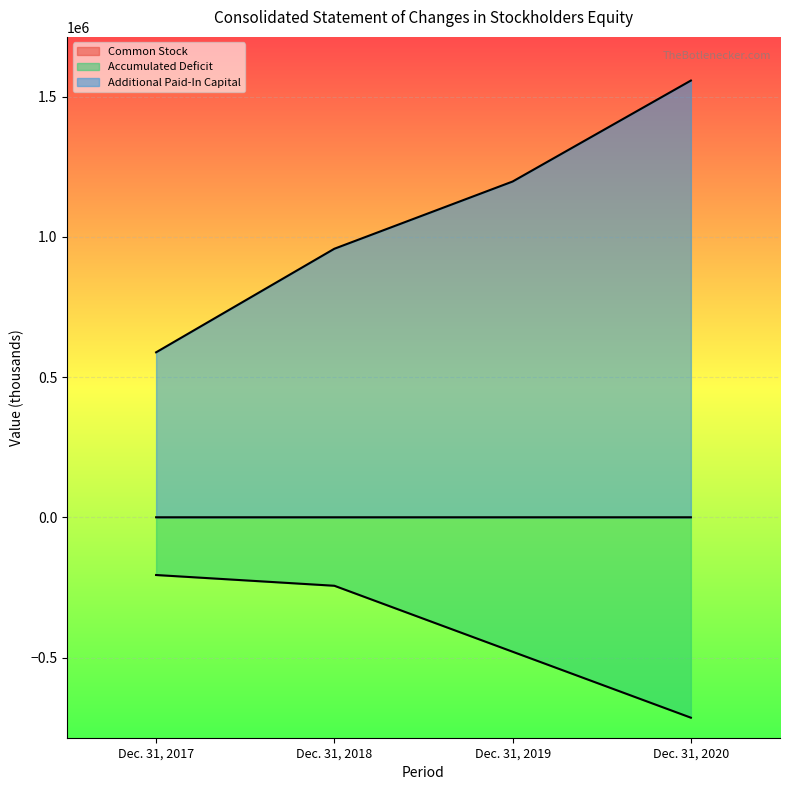

At how many categories does at least one series exceed 971897?

2